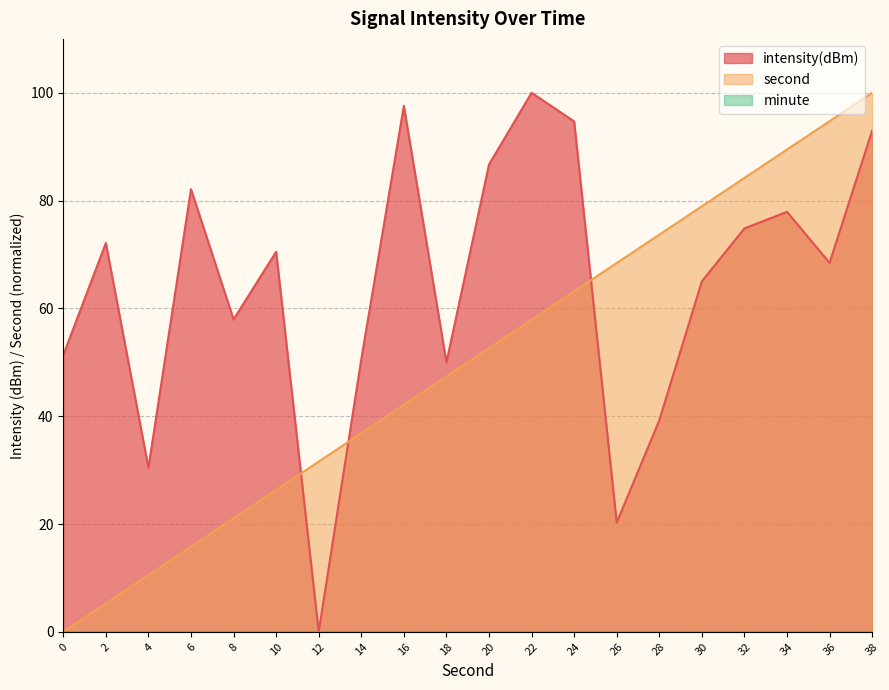

How many lines are shown in the chart?

3